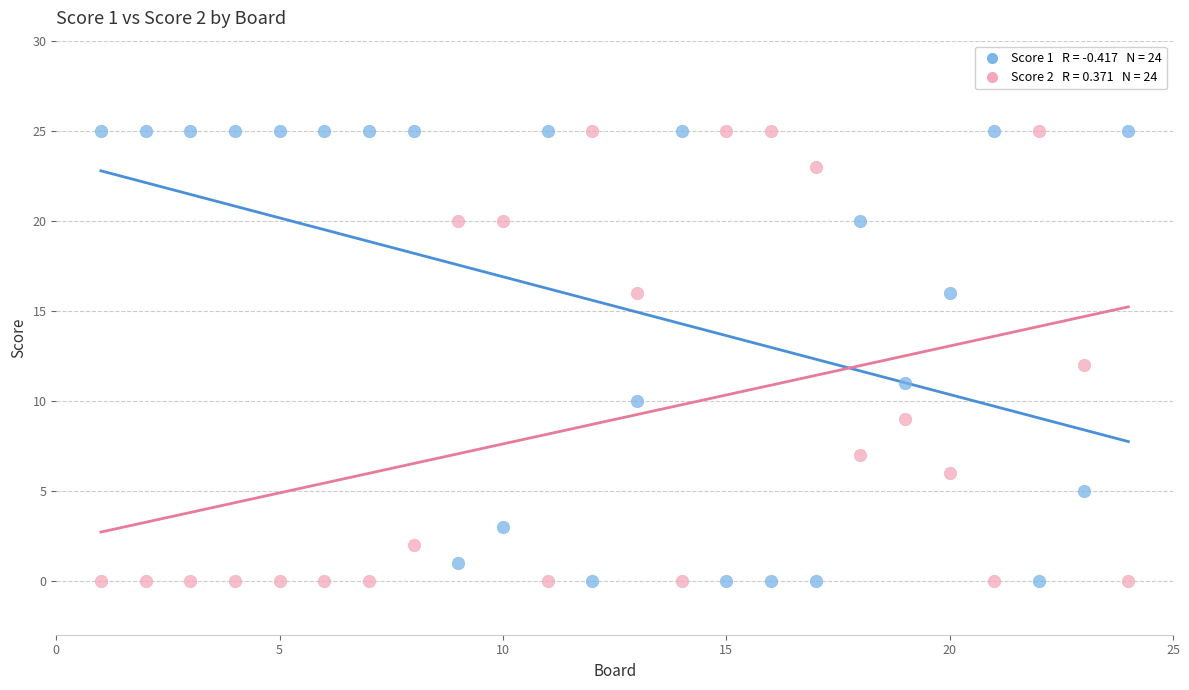

Across all data points, what is the range of Y values (max minus min)?

25